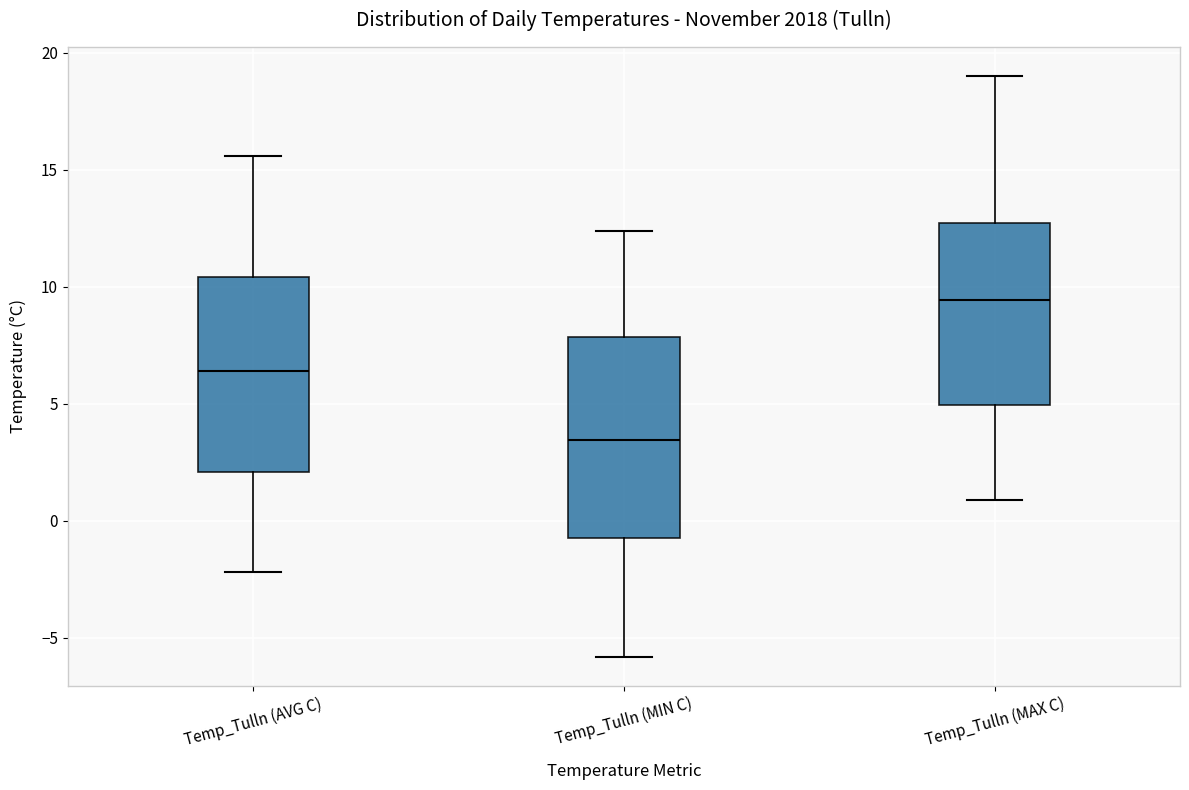

Where is the upper edge of the box for Temp_Tulln (MIN C) on the y-axis? The values are not printed on the chart, so give them approximately, as read against the axis.

8.0